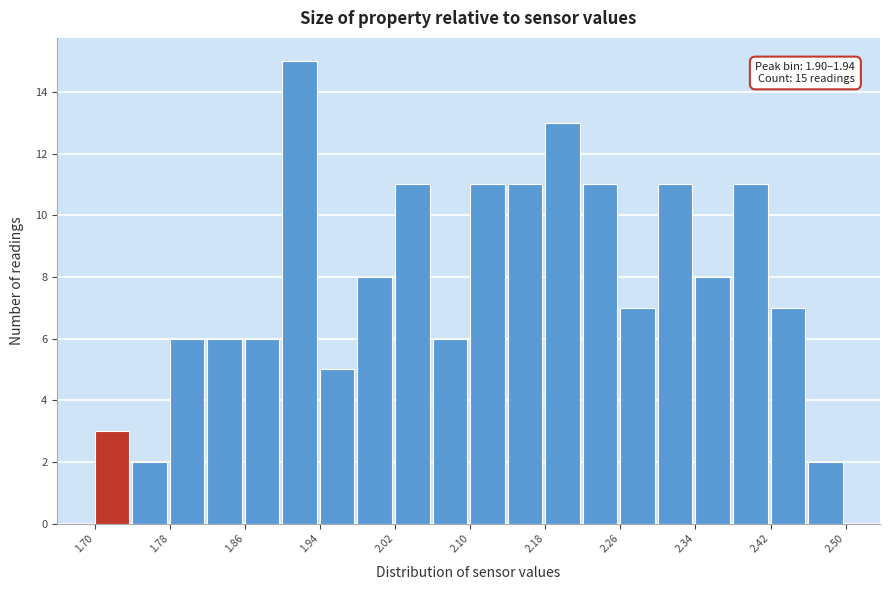

Over which range of the x-axis is the bar tallest?

1.90 to 1.94